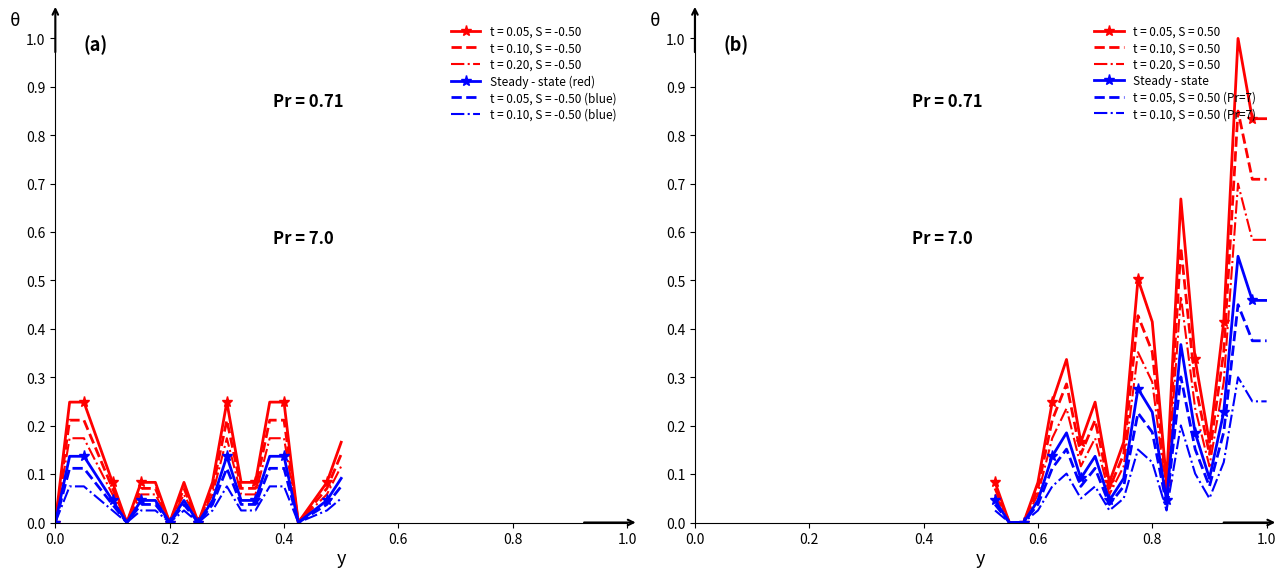

Is it true that t = 0.05, S = -0.50 equals 0.1 at 0.4?

False